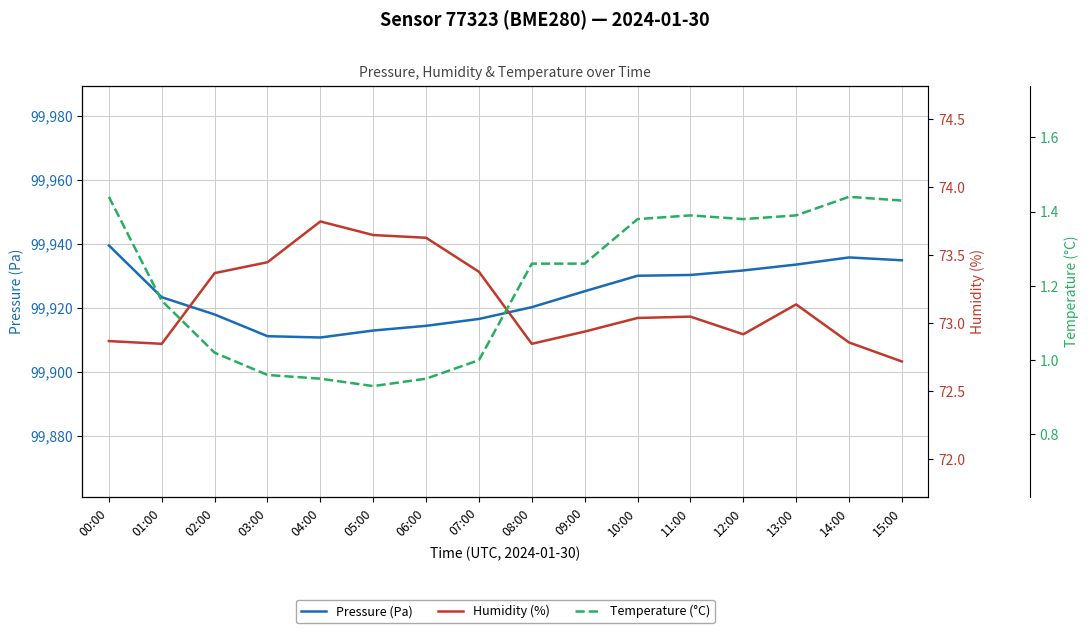

Reading left to right, transcribe all the data shown in this chart.

Pressure (Pa): 00:00=99939.5	01:00=99923.3	02:00=99917.9	03:00=99911.1	04:00=99910.7	05:00=99912.9	06:00=99914.3	07:00=99916.5	08:00=99920.2	09:00=99925.1	10:00=99930.0	11:00=99930.2	12:00=99931.6	13:00=99933.5	14:00=99935.7	15:00=99934.8
Humidity (%): 00:00=72.9	01:00=72.8	02:00=73.4	03:00=73.5	04:00=73.8	05:00=73.7	06:00=73.6	07:00=73.4	08:00=72.8	09:00=72.9	10:00=73.0	11:00=73.0	12:00=72.9	13:00=73.1	14:00=72.9	15:00=72.7
Temperature (°C): 00:00=1.4	01:00=1.2	02:00=1.0	03:00=1.0	04:00=0.9	05:00=0.9	06:00=0.9	07:00=1.0	08:00=1.3	09:00=1.3	10:00=1.4	11:00=1.4	12:00=1.4	13:00=1.4	14:00=1.4	15:00=1.4